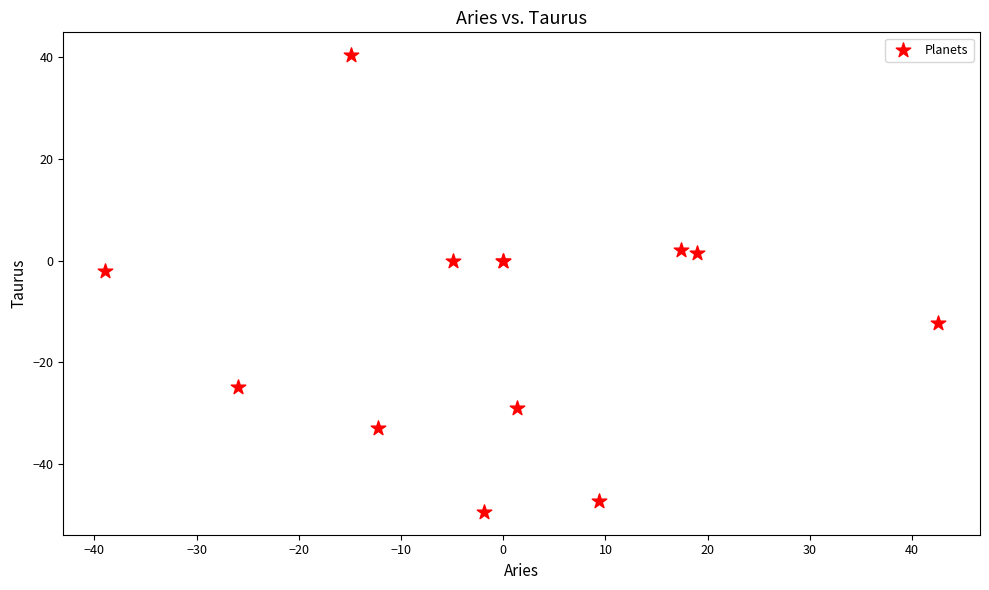

What Y value in the scatter plot is closest to -4?

-2.0